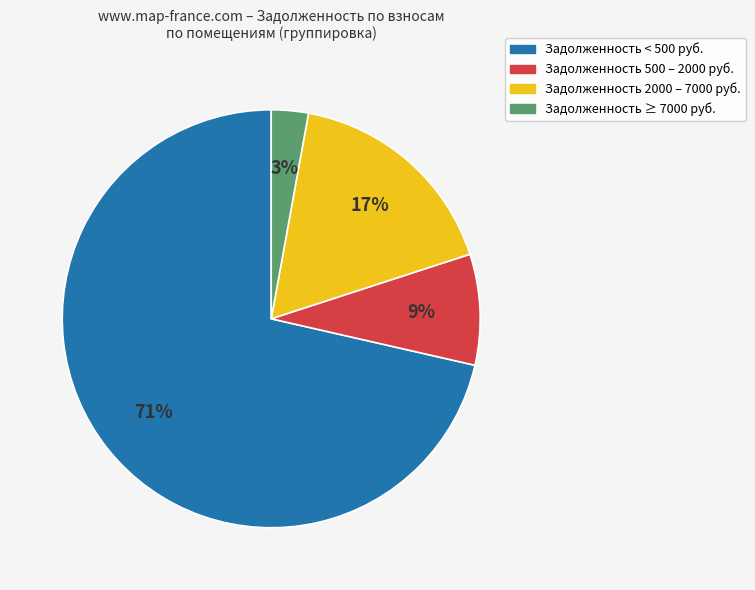

Between Задолженность ≥ 7000 руб. and Задолженность < 500 руб., which is larger?

Задолженность < 500 руб.